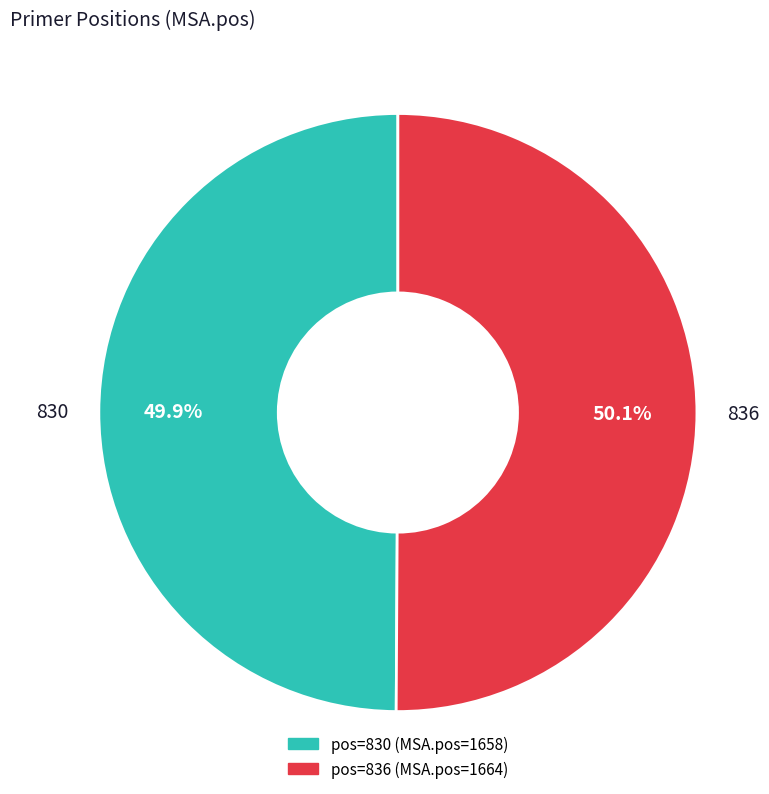

Is there a majority slice in this chart?

Yes